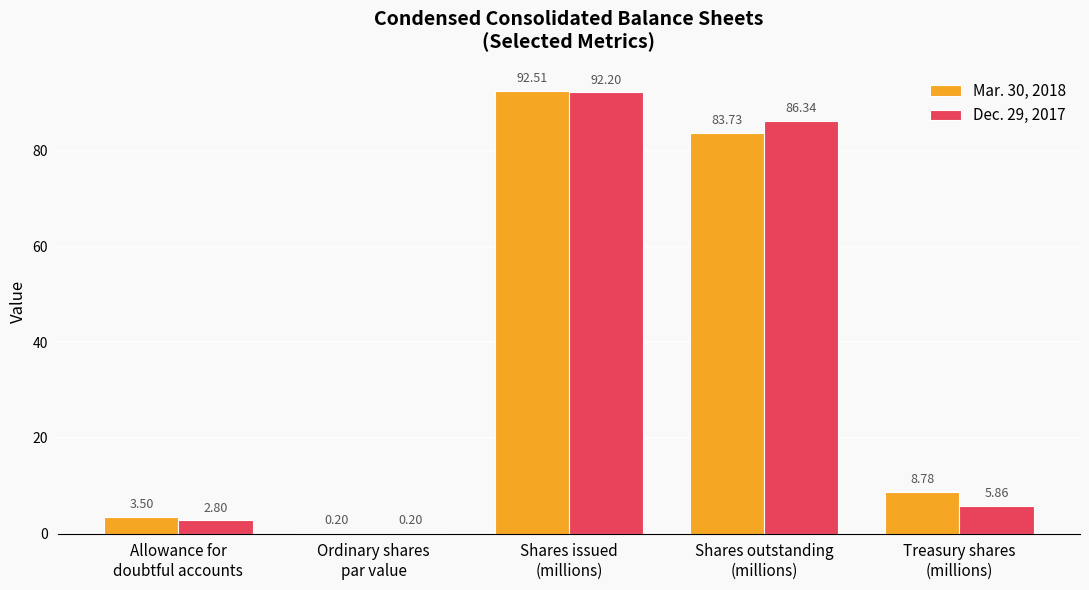

Which series has the largest total across all categories?

Mar. 30, 2018